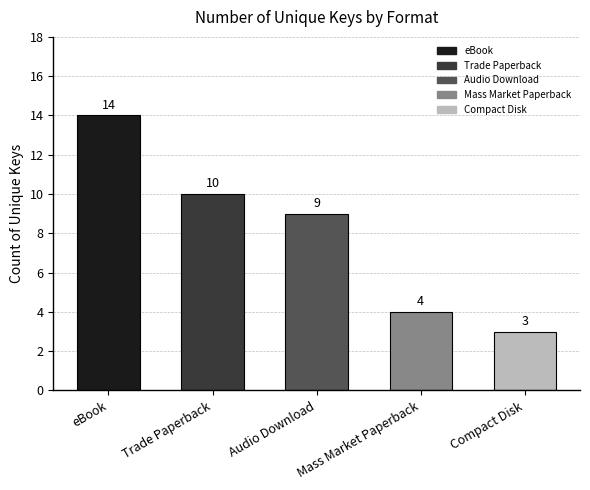

List the labels in order of value, smallest first.

Compact Disk, Mass Market Paperback, Audio Download, Trade Paperback, eBook